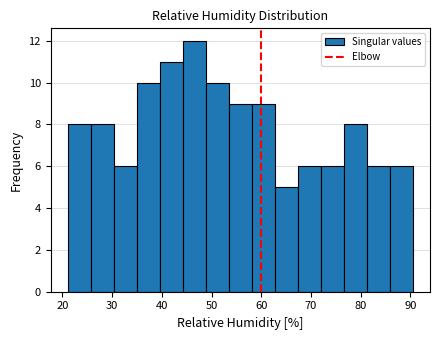

Over which range of the x-axis is the bar tallest?

44 to 49